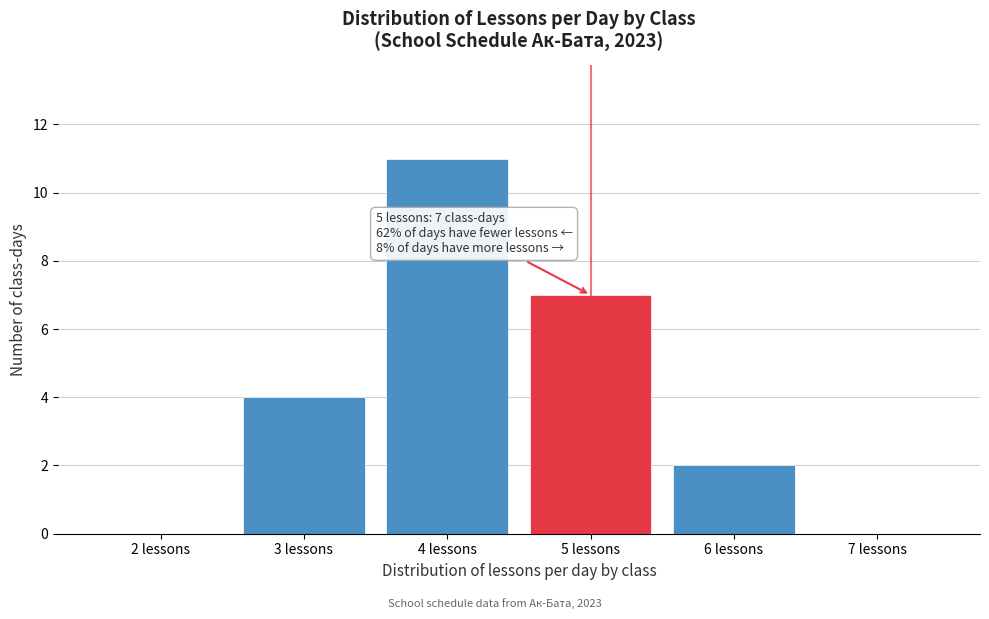

Which range on the x-axis has the tallest bar?

3.5 to 4.5